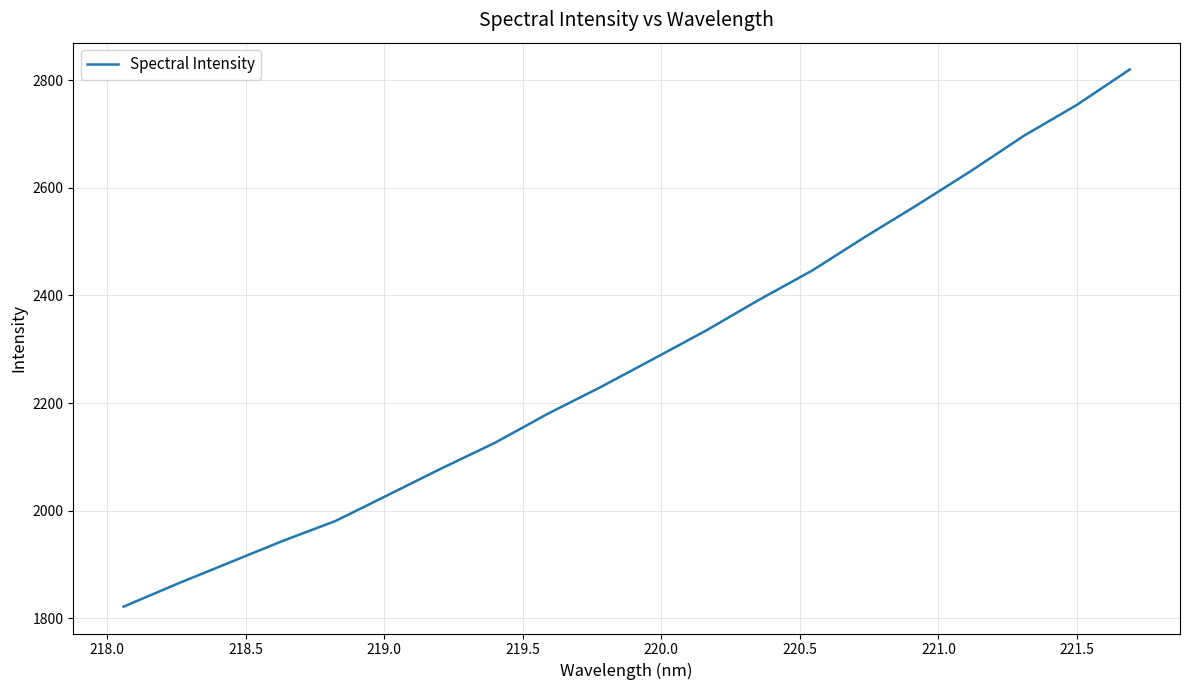

What is the smallest value displayed?

1821.8